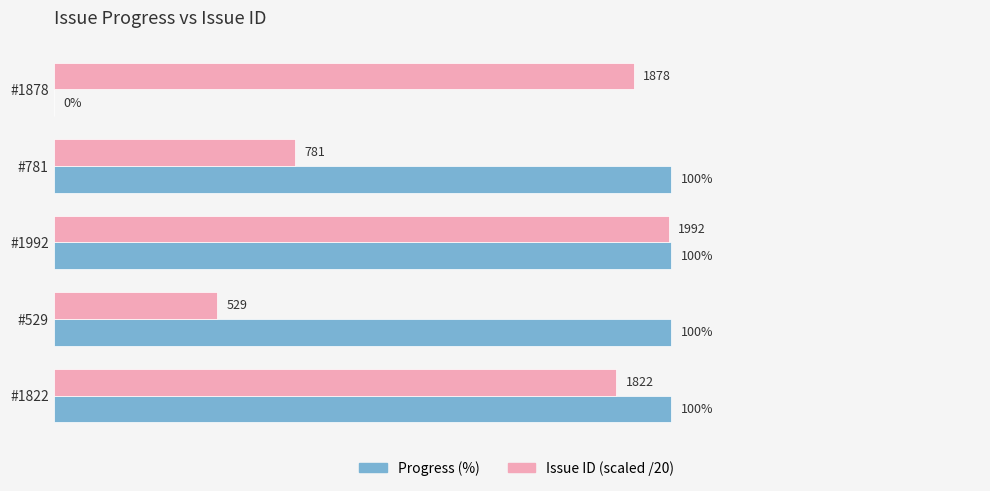

At which category is the sum across all series the highest?

#1992